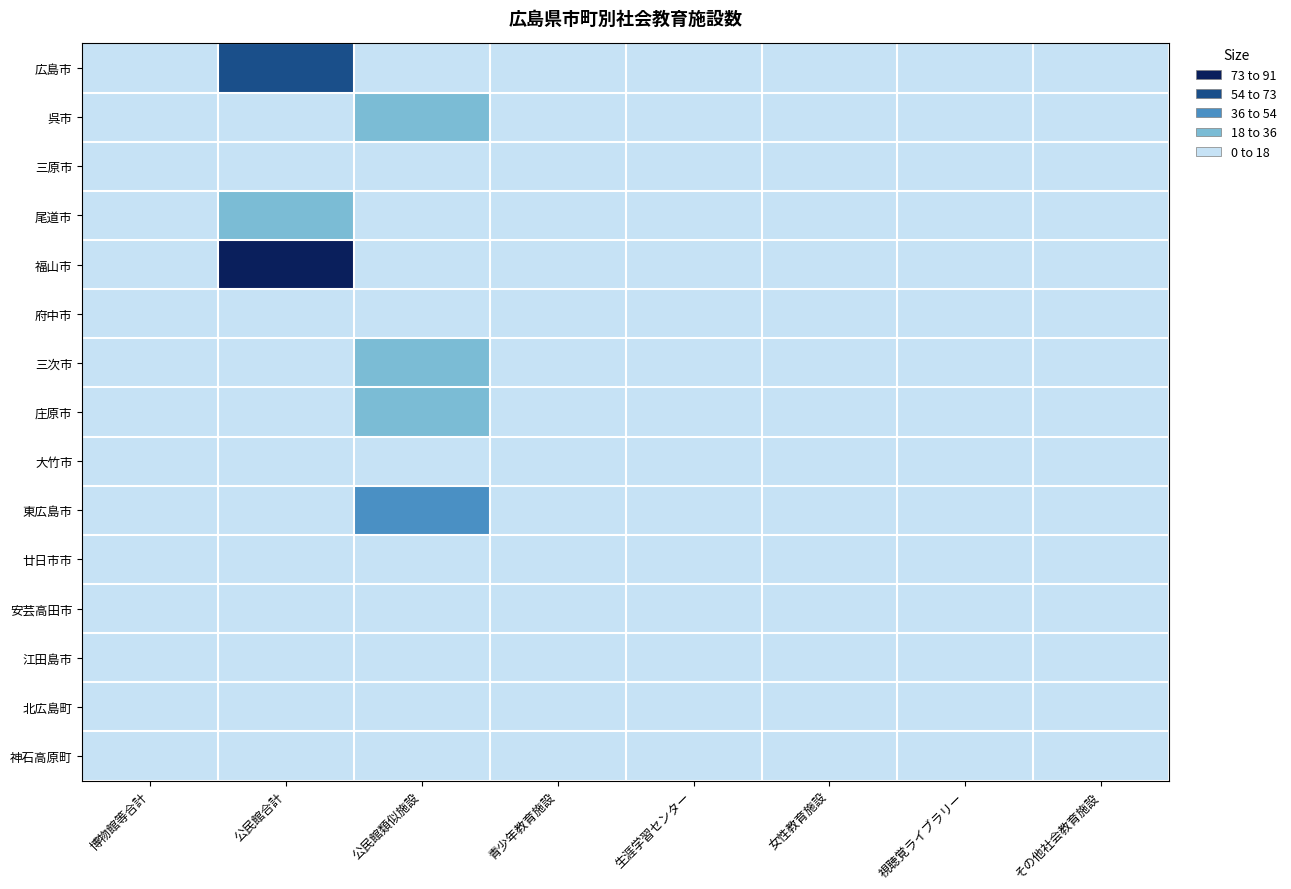

Which category has the highest value across all series?

公民館合計